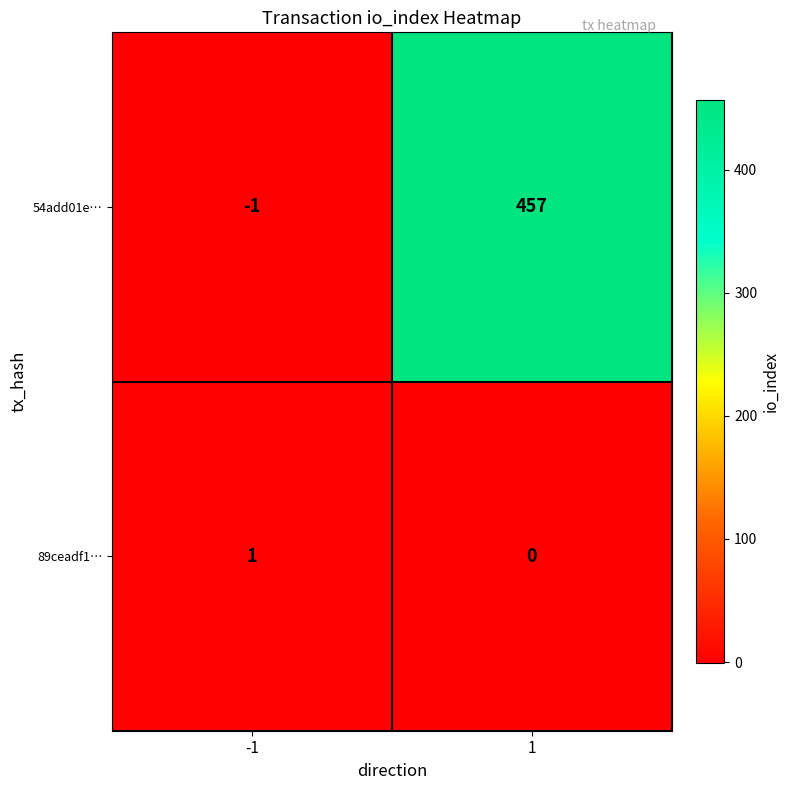

How many data points in 89ceadf1… are less than 1?

1